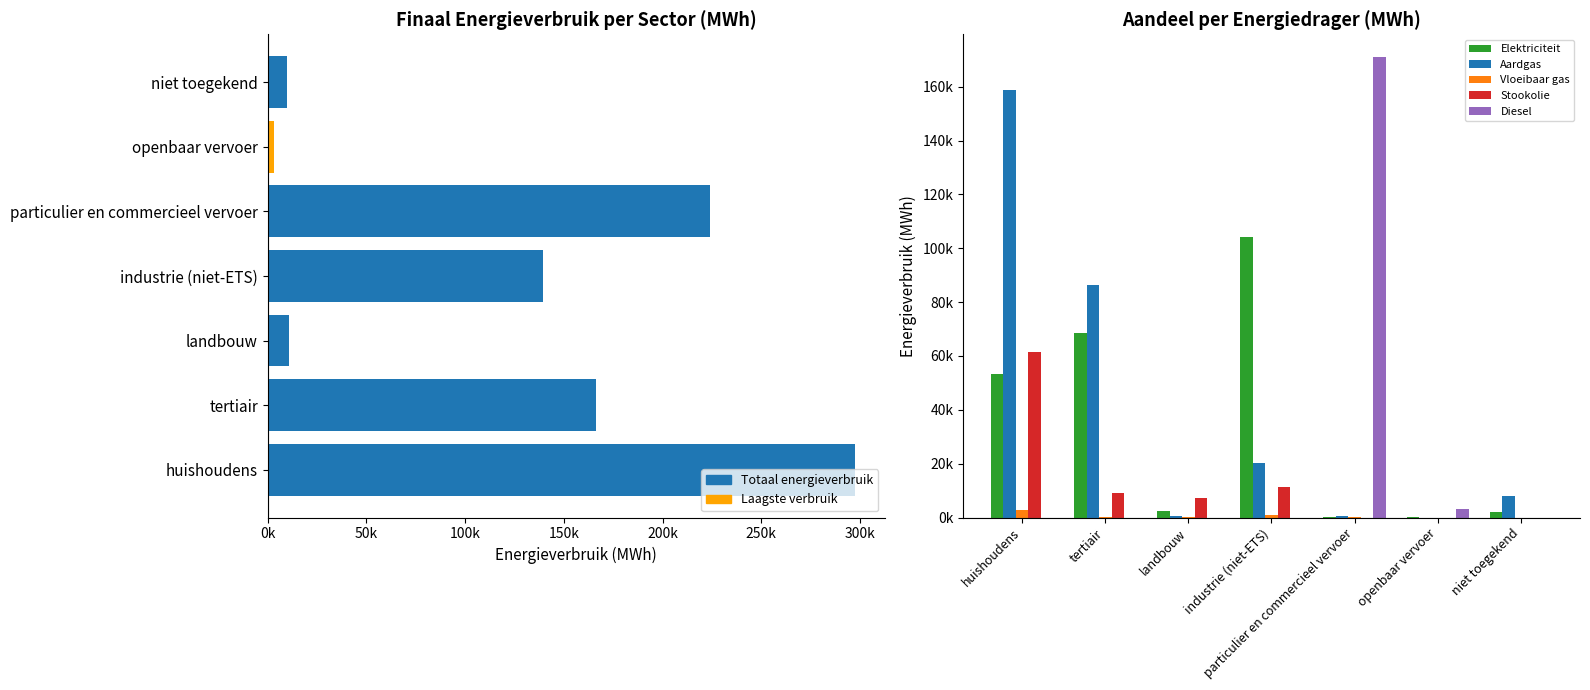

What is the sum of all Elektriciteit values?

230739.6